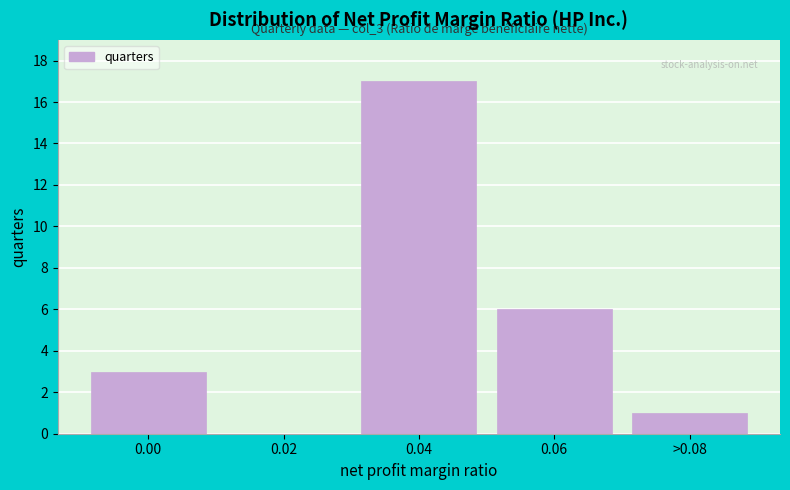

Reading left to right, transcribe all the data shown in this chart.

0.00=3	0.02=0	0.04=17	0.06=6	>0.08=1